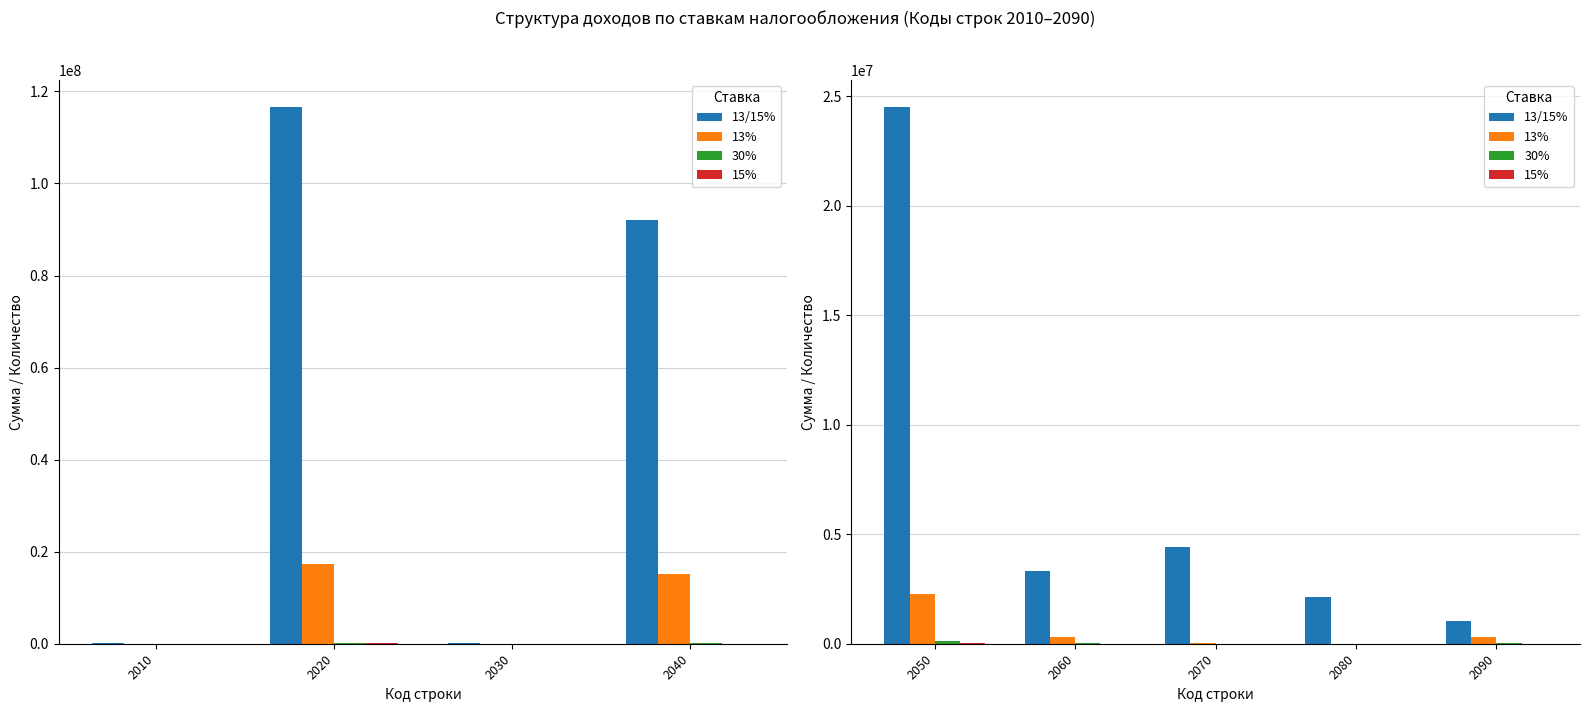

At which label does 15% first exceed 8027?

2050